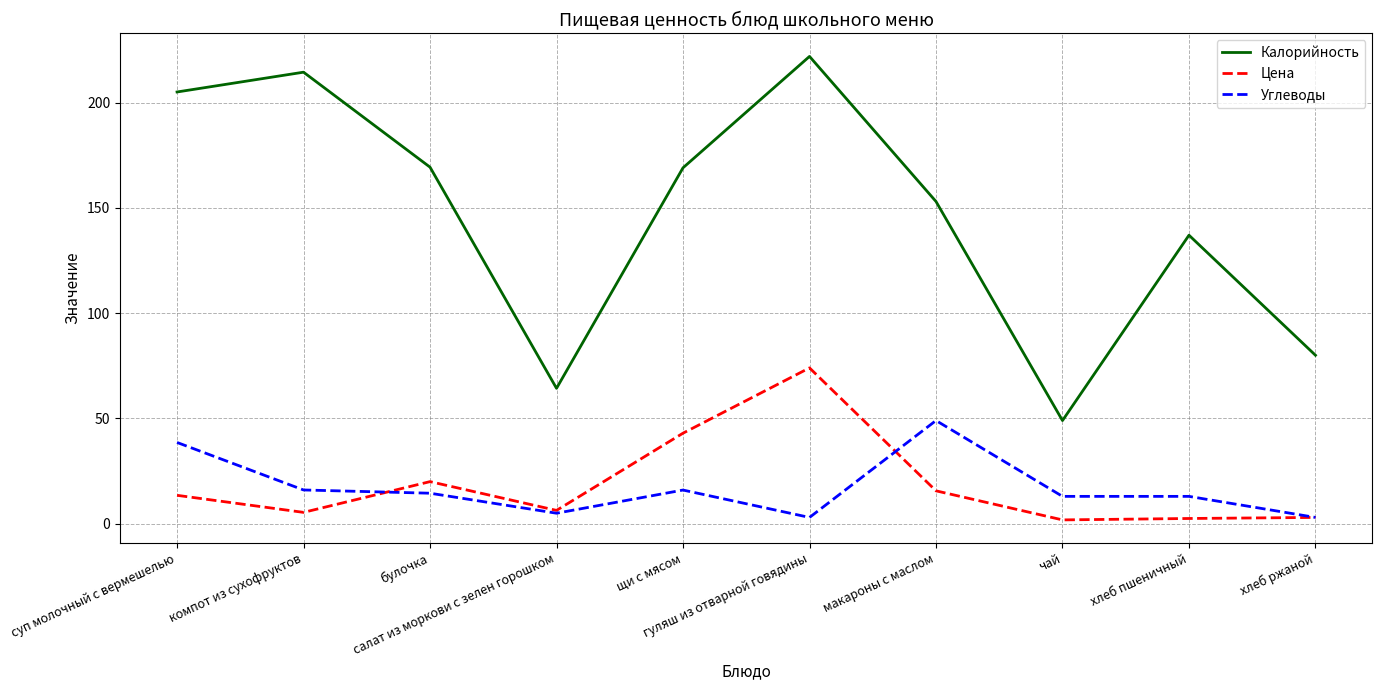

Rank the series at чай from lowest to highest value.

Цена, Углеводы, Калорийность